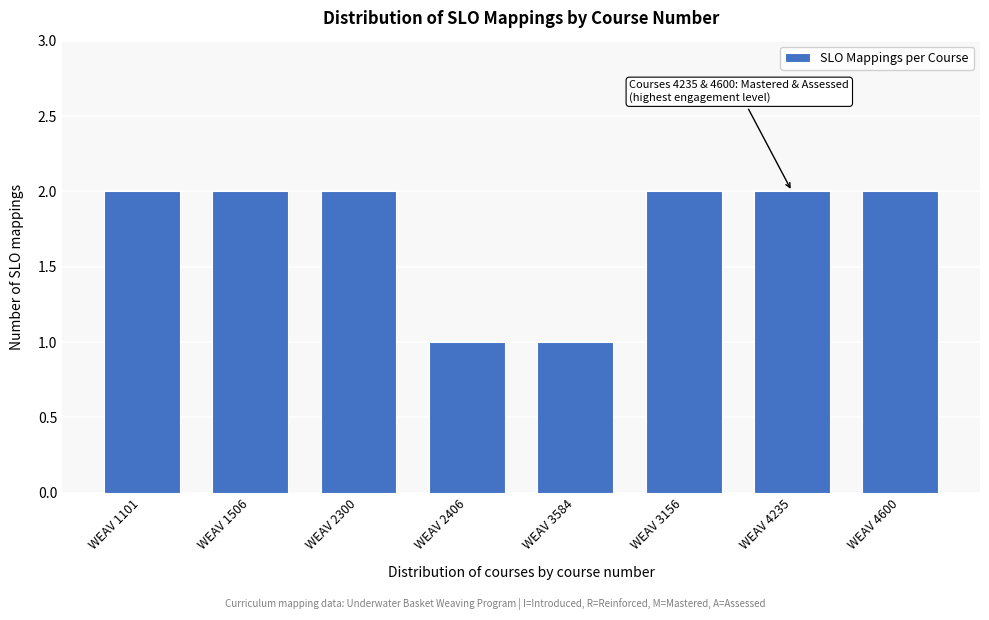

Reading right to left, transcribe all the data shown in this chart.

WEAV 4600=2	WEAV 4235=2	WEAV 3156=2	WEAV 3584=1	WEAV 2406=1	WEAV 2300=2	WEAV 1506=2	WEAV 1101=2